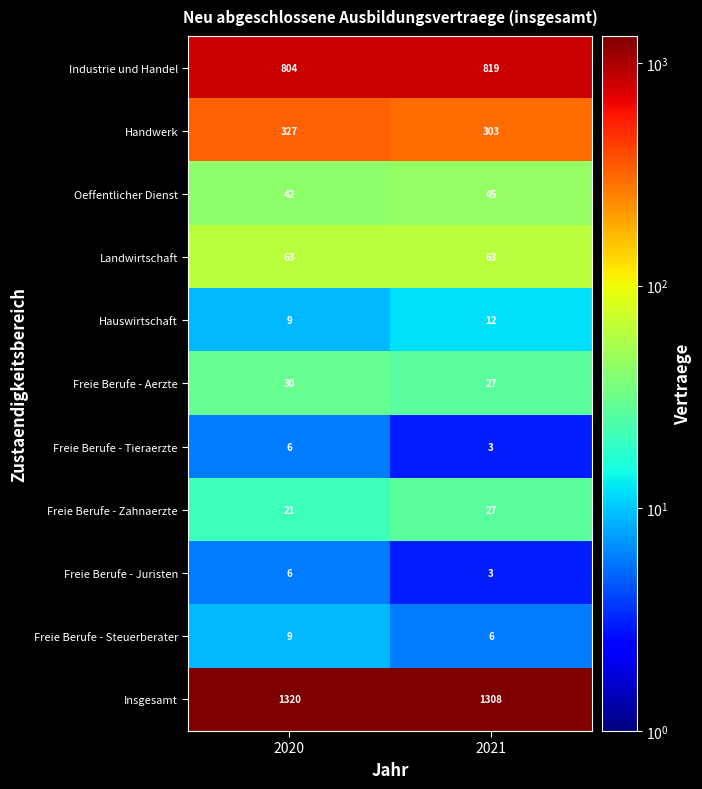

Where is Oeffentlicher Dienst nearest to the value 43?

2020